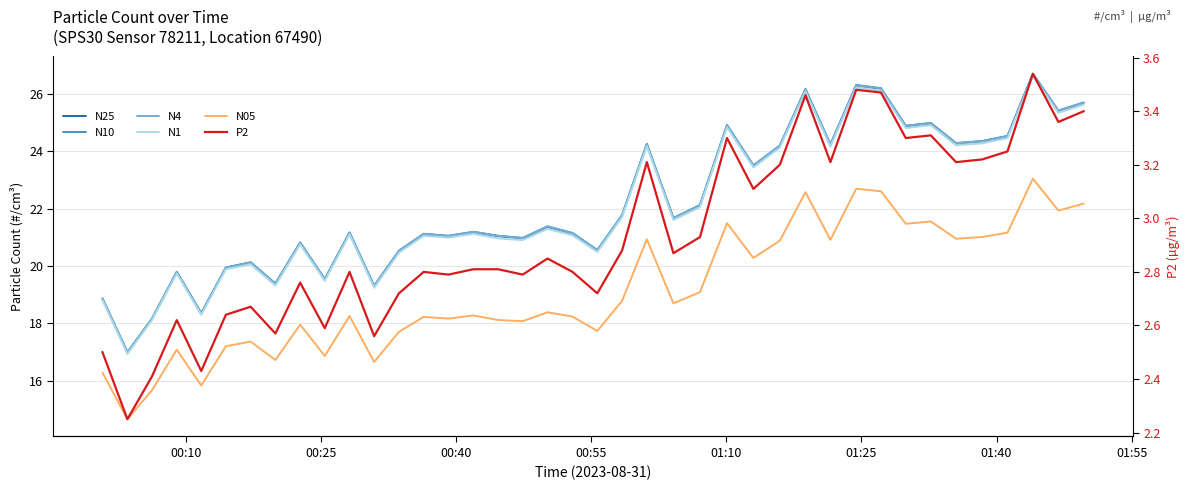

What is the highest value of the N4 series?

26.7